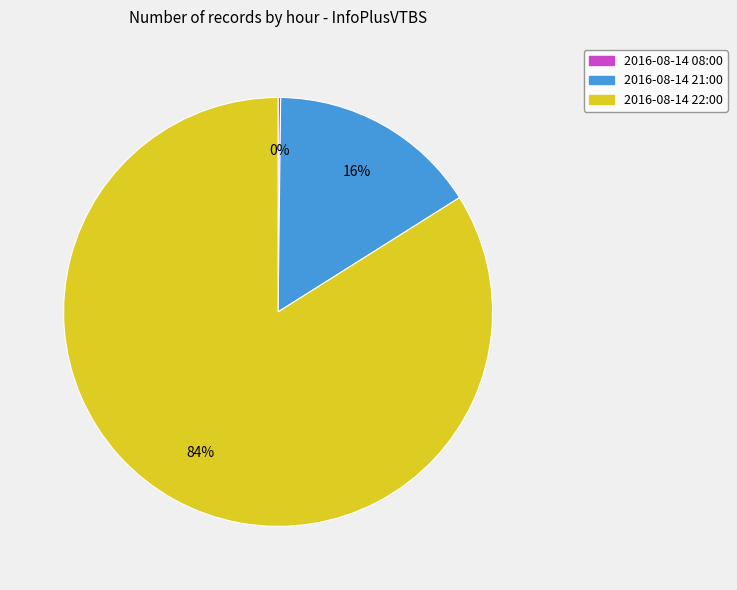

Is the sum of 2016-08-14 21:00 and 2016-08-14 22:00 greater than half?

Yes